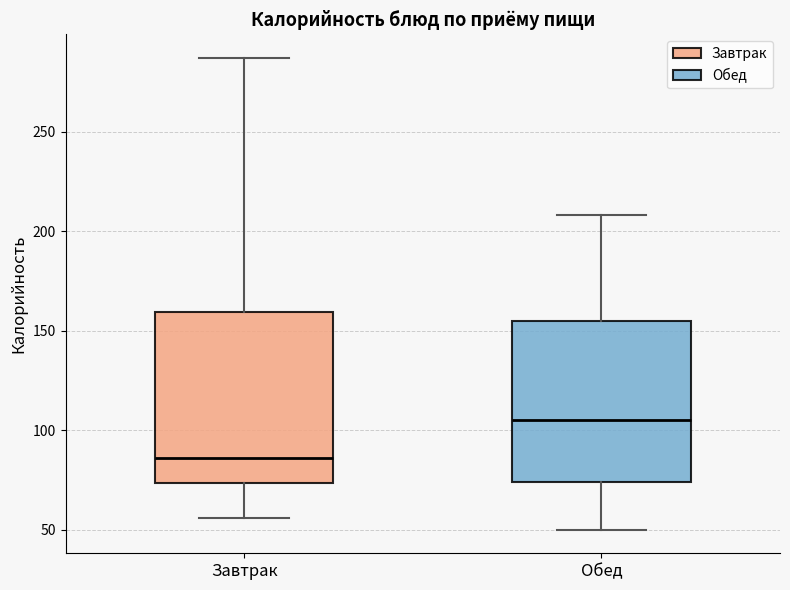

Comparing the boxes themselves (not the whiskers), which one is the tallest?

Завтрак